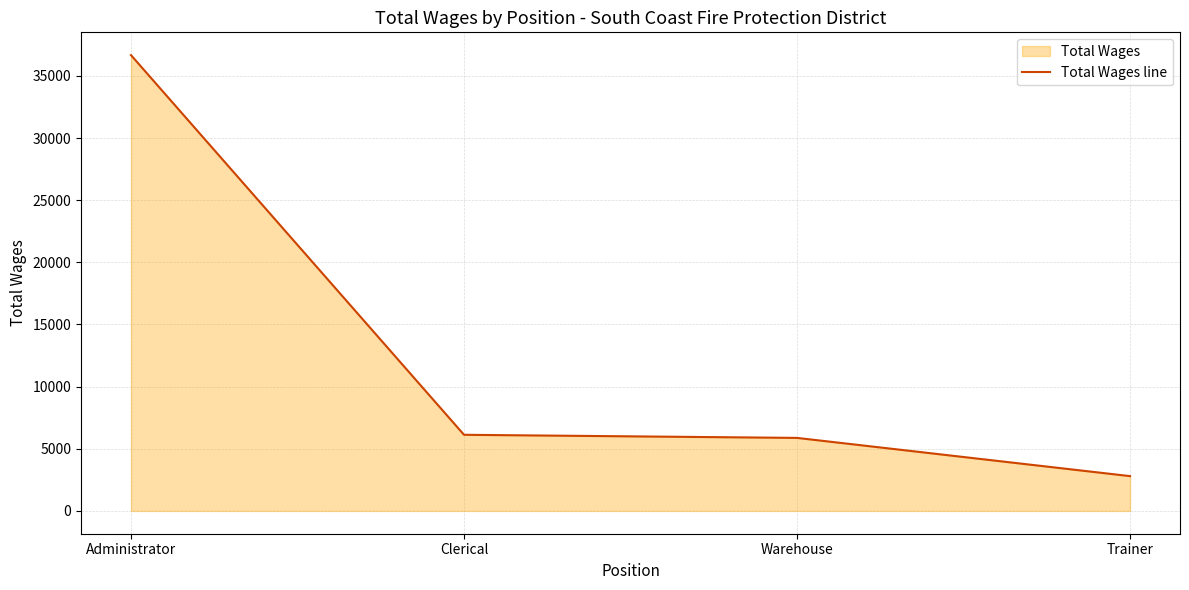

What is the label of the 2nd point from the right?

Warehouse